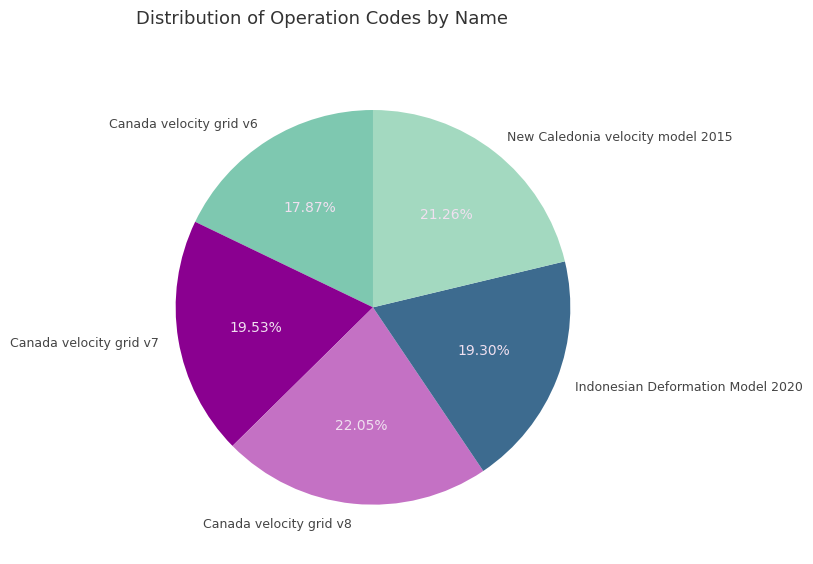

Between Canada velocity grid v7 and Canada velocity grid v6, which is larger?

Canada velocity grid v7